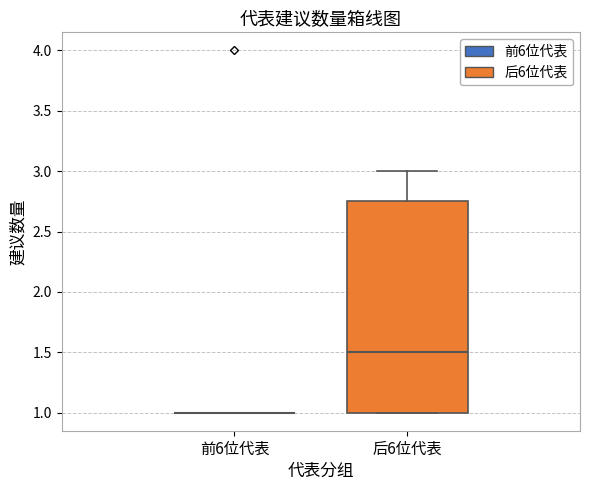

Reading left to right, transcribe this box plot: for each box, give where its median line is, the range the box spans, and where its two whiskers end, as read against the y-axis. The values are not printed on the chart, so give them approximately, as read against the axis.

前6位代表: box collapsed to a line at 1.00, whiskers 1.00 to 1.00
后6位代表: median 1.50, box 1.00 to 2.75, whiskers 1.00 to 3.00